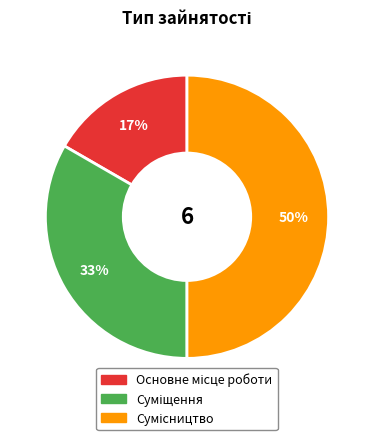

How many slices are in this pie chart?

3